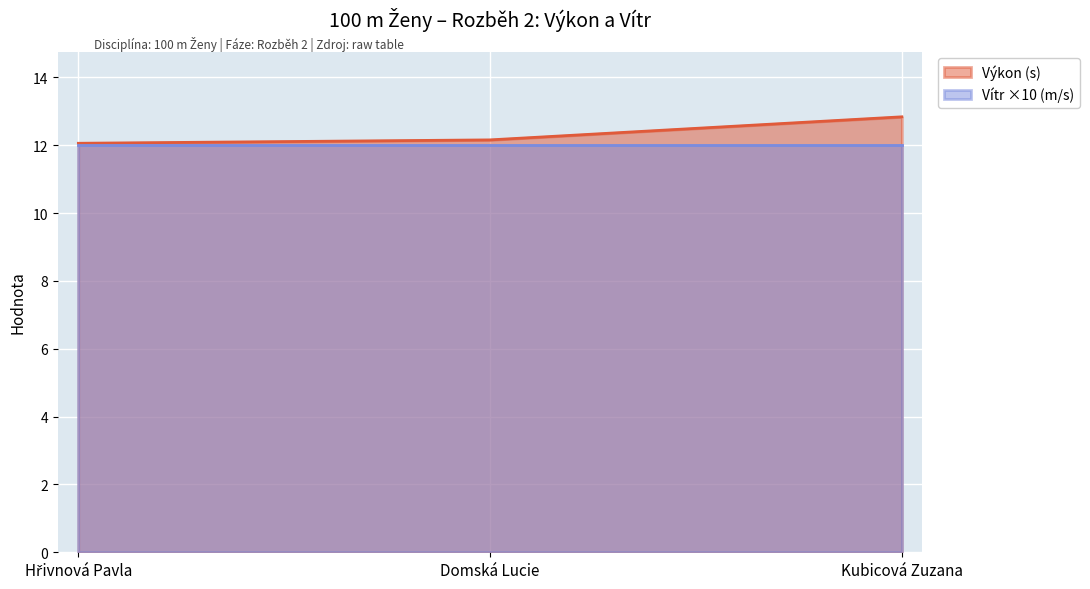

What position from the left is Hřivnová Pavla?

1